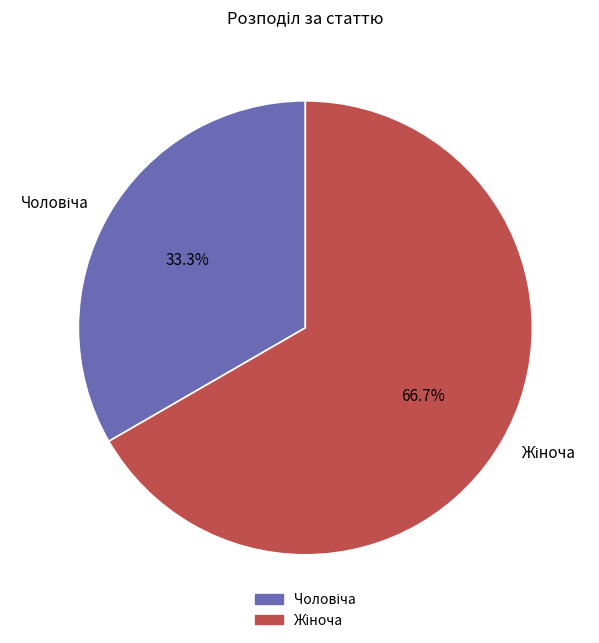

How many slices are in this pie chart?

2